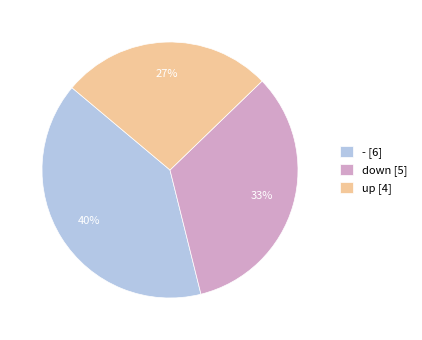

Approximately how many times larger is the value at - compared to down?

1.2